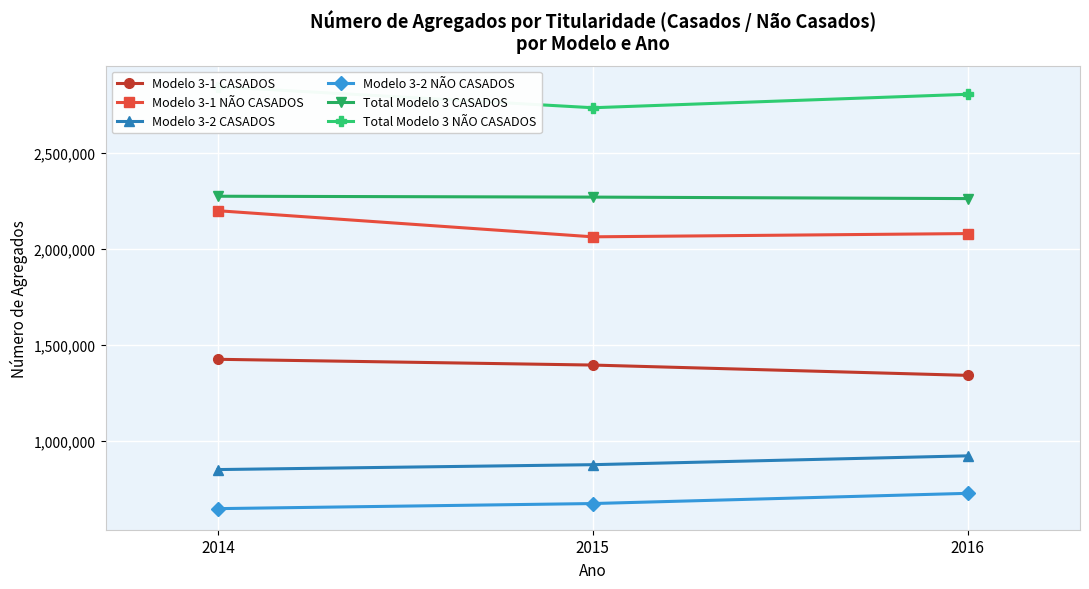

What is the total value across all series at 2015?

10017304